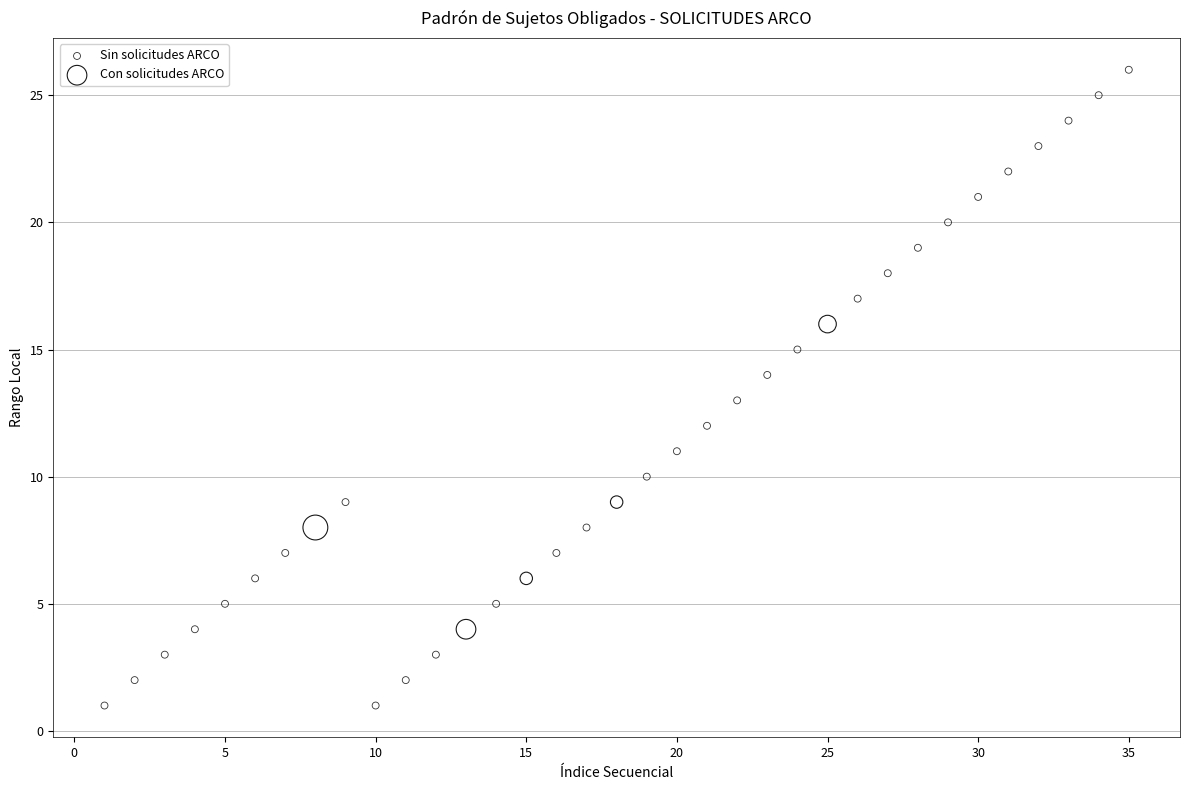

Which series reaches the maximum Y coordinate?

Sin solicitudes ARCO